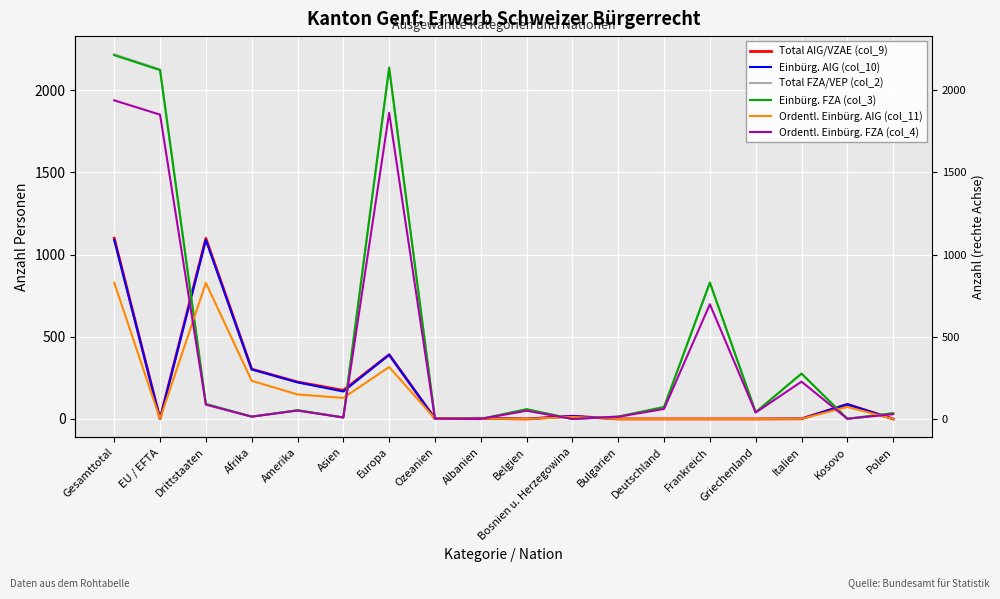

The Ordentl. Einbürg. AIG (col_11) series shows 0 at Italien. True or false?

False